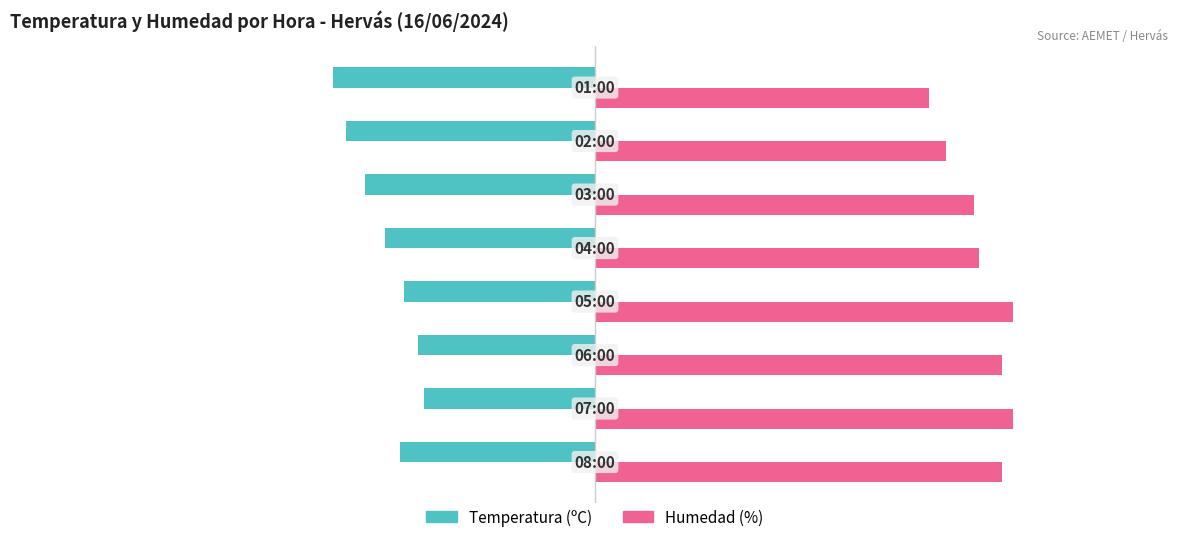

Which series has the largest total across all categories?

Humedad (%)